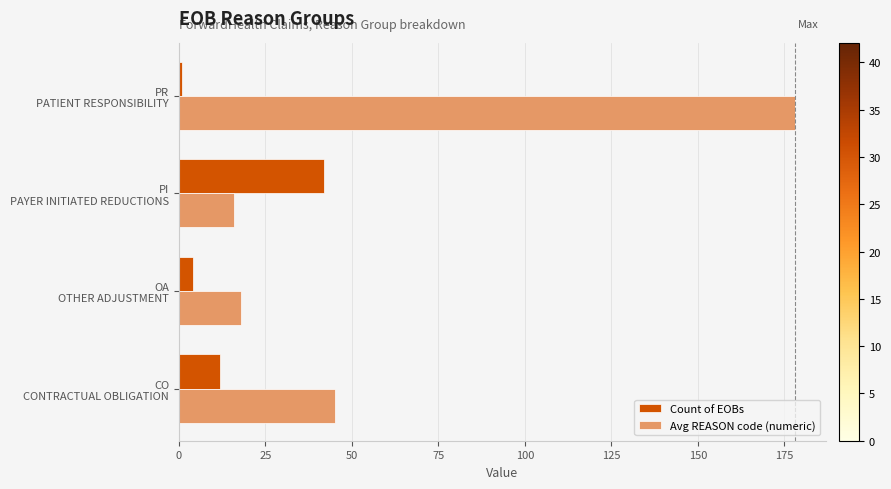

What is the average value of the Avg REASON code (numeric) series?

64